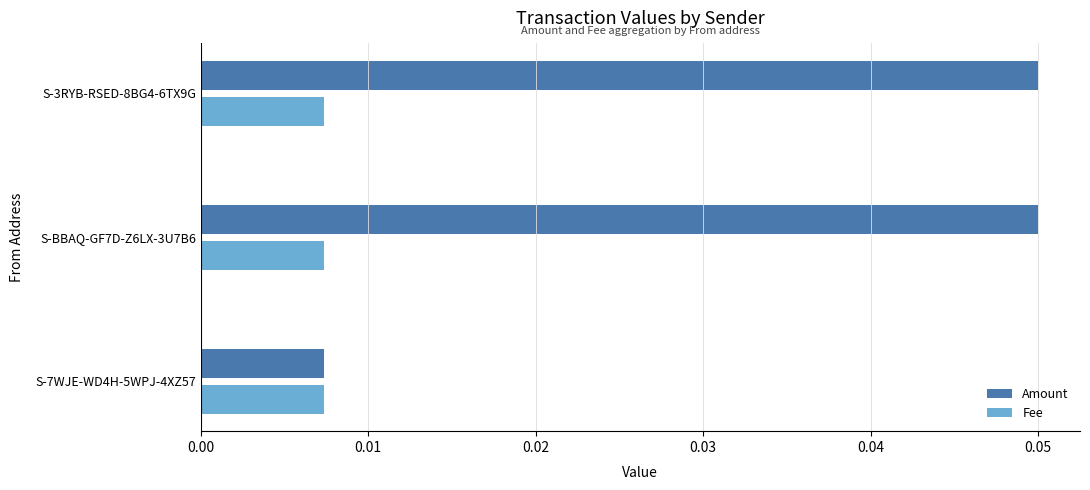

Rank the series by their average value, from highest to lowest.

Amount, Fee